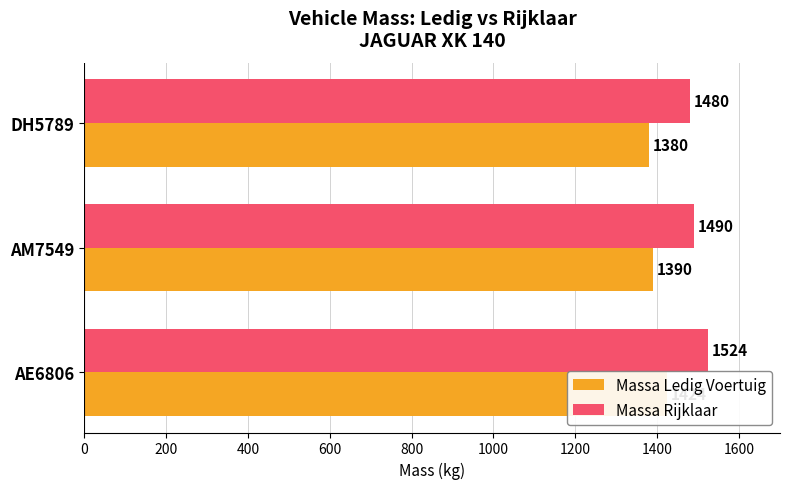

Is it true that Massa Rijklaar equals 389 at DH5789?

False